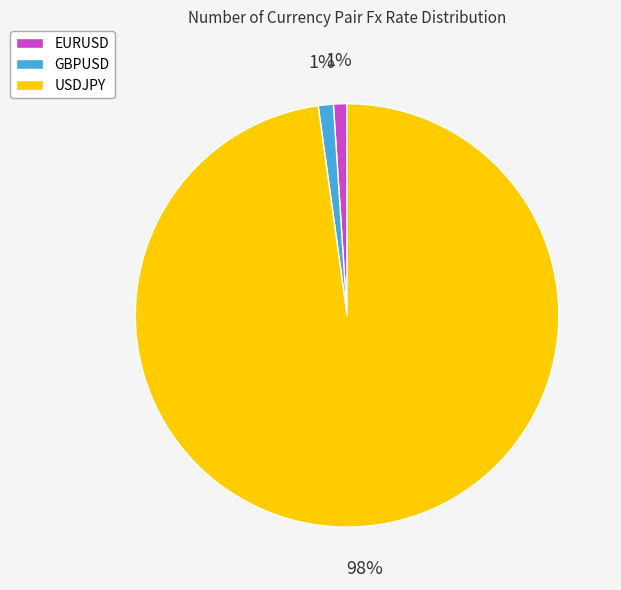

True or false: USDJPY accounts for 92% of the total.

False